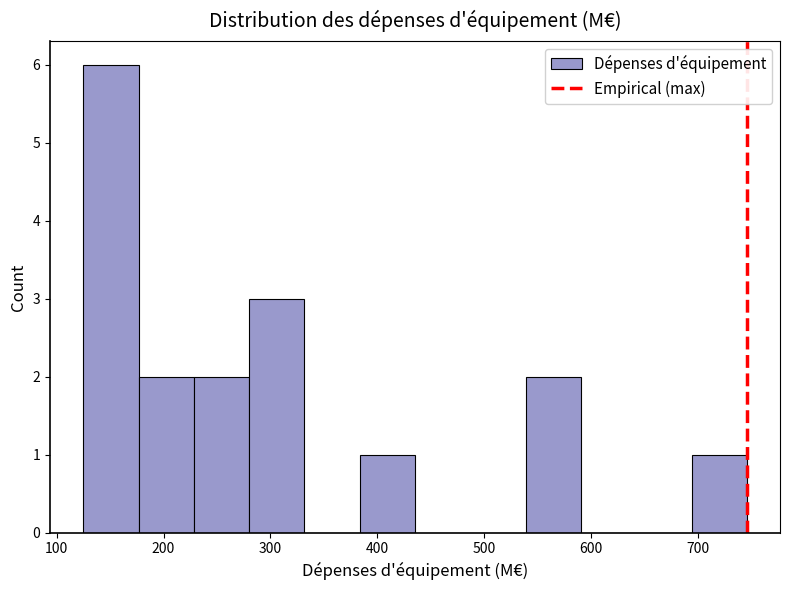

Reading left to right, transcribe this chart: for each bar, give the range it covers on the x-axis and its height. Neither the bar edges nor the heights are printed on the chart, so give them approximately, as read against the axes.

120 to 180: 6
180 to 230: 2
230 to 280: 2
280 to 330: 3
330 to 380: 0
380 to 440: 1
440 to 490: 0
490 to 540: 0
540 to 590: 2
590 to 640: 0
640 to 690: 0
690 to 750: 1